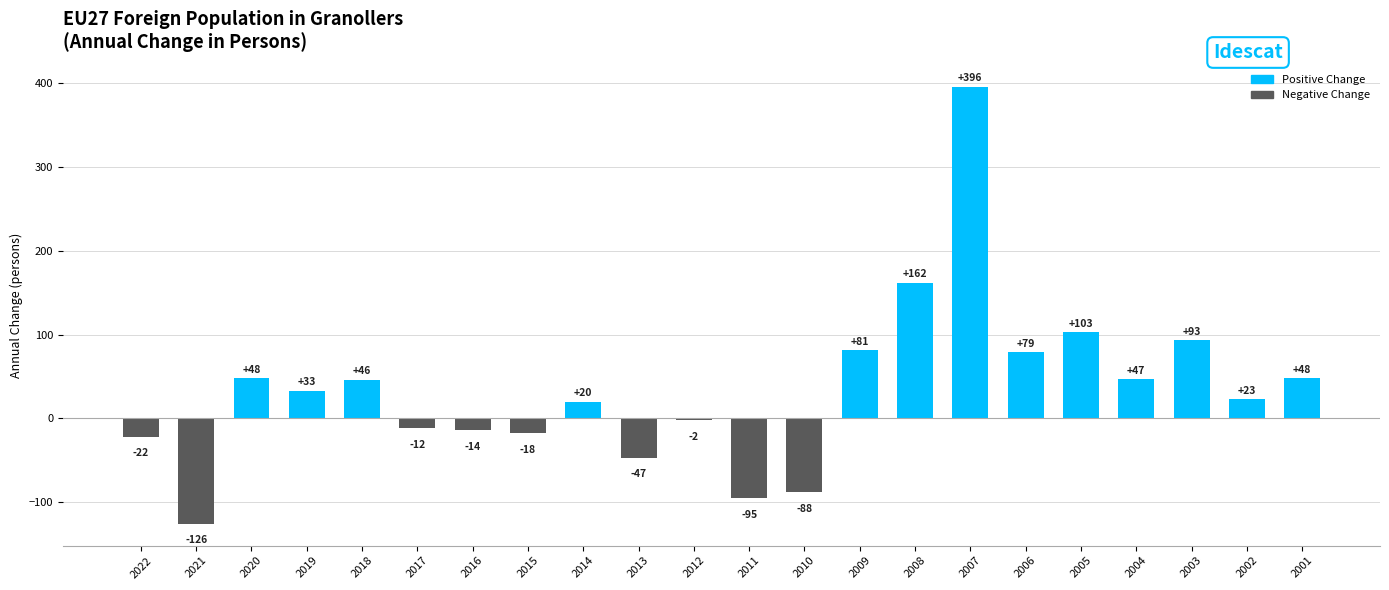

Which category has the highest value across all series?

2007